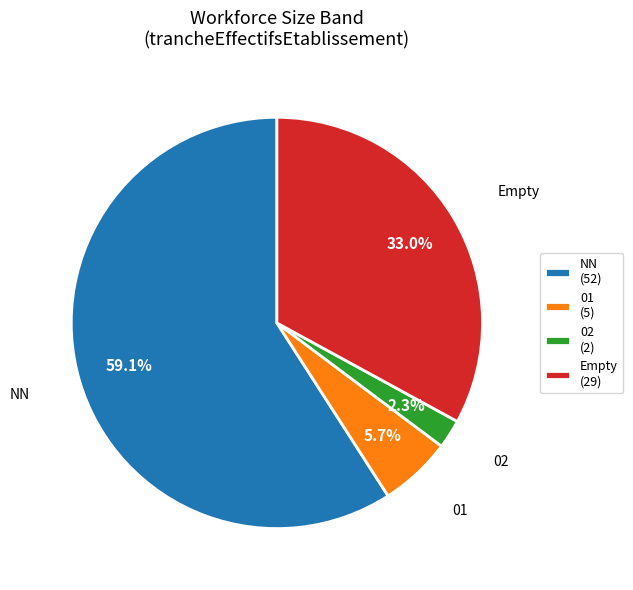

Which category has the biggest portion of the pie?

NN